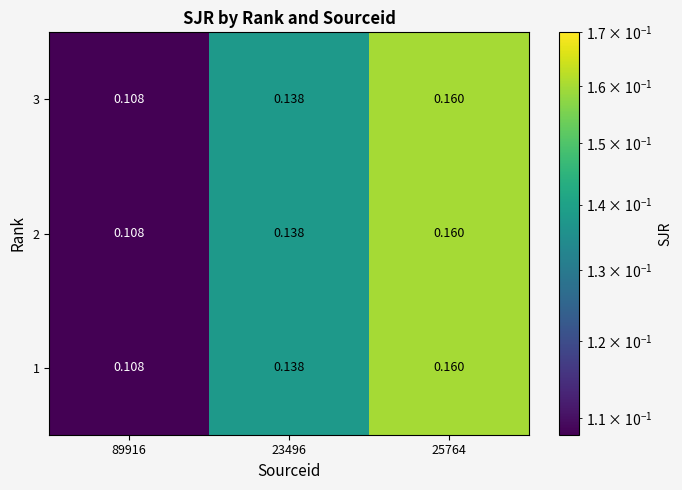

Is the value of 2 at 25764 greater than the value of 3 at 23496?

Yes